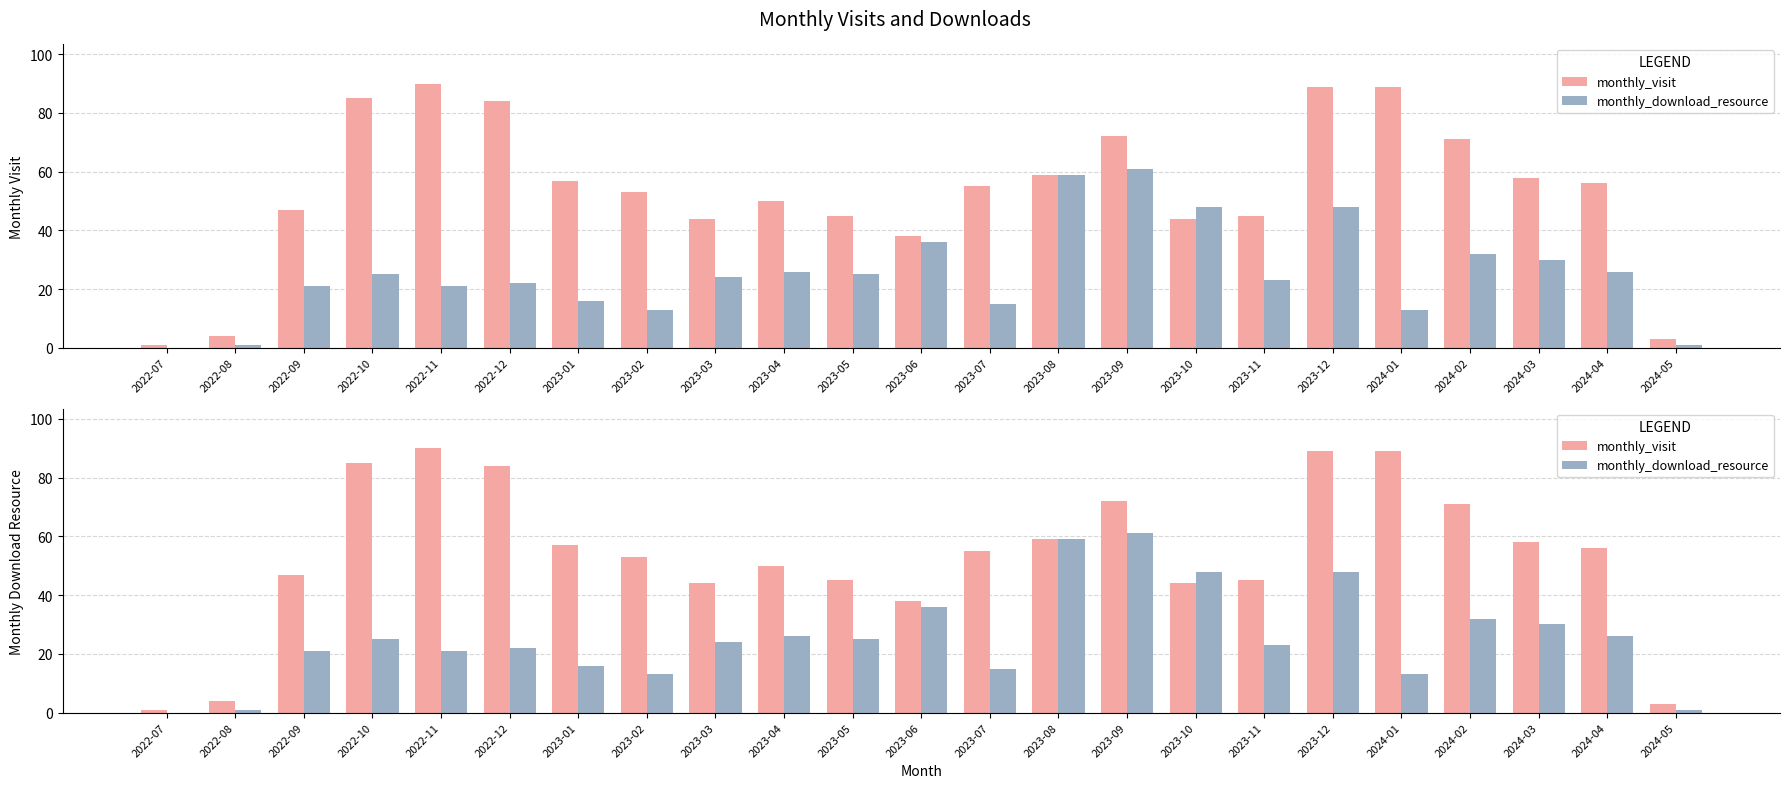

Reading right to left, extract all data points from this chart.

monthly_visit: 2024-05=3	2024-04=56	2024-03=58	2024-02=71	2024-01=89	2023-12=89	2023-11=45	2023-10=44	2023-09=72	2023-08=59	2023-07=55	2023-06=38	2023-05=45	2023-04=50	2023-03=44	2023-02=53	2023-01=57	2022-12=84	2022-11=90	2022-10=85	2022-09=47	2022-08=4	2022-07=1
monthly_download_resource: 2024-05=1	2024-04=26	2024-03=30	2024-02=32	2024-01=13	2023-12=48	2023-11=23	2023-10=48	2023-09=61	2023-08=59	2023-07=15	2023-06=36	2023-05=25	2023-04=26	2023-03=24	2023-02=13	2023-01=16	2022-12=22	2022-11=21	2022-10=25	2022-09=21	2022-08=1	2022-07=0